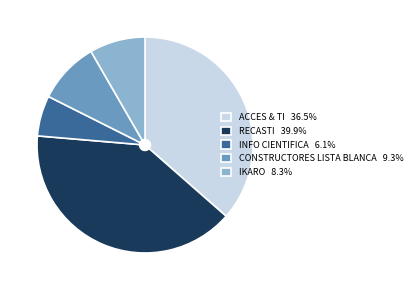

What is the ratio of the value at INFO CIENTIFICA 6.1% to the value at CONSTRUCTORES LISTA BLANCA 9.3%?

0.7